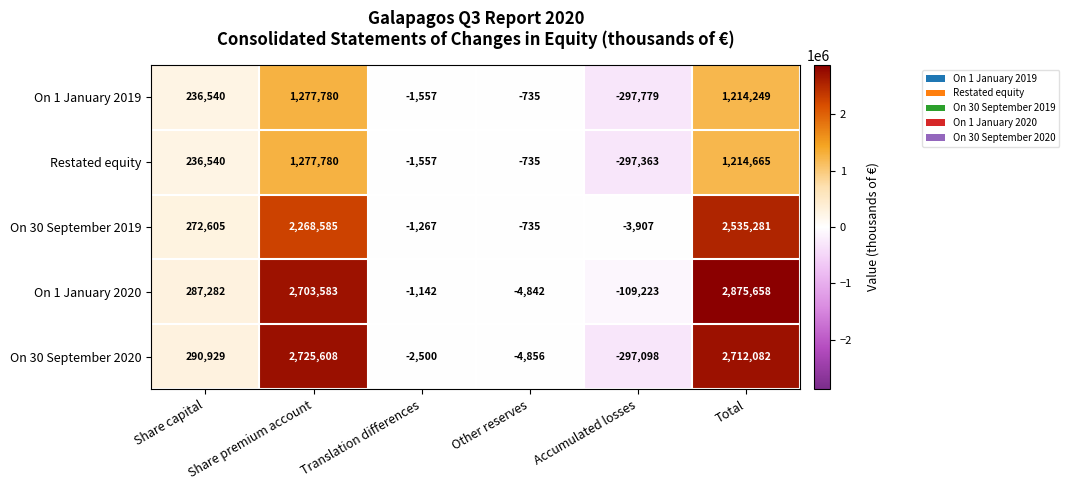

What is the average value of the On 1 January 2020 series?

958553